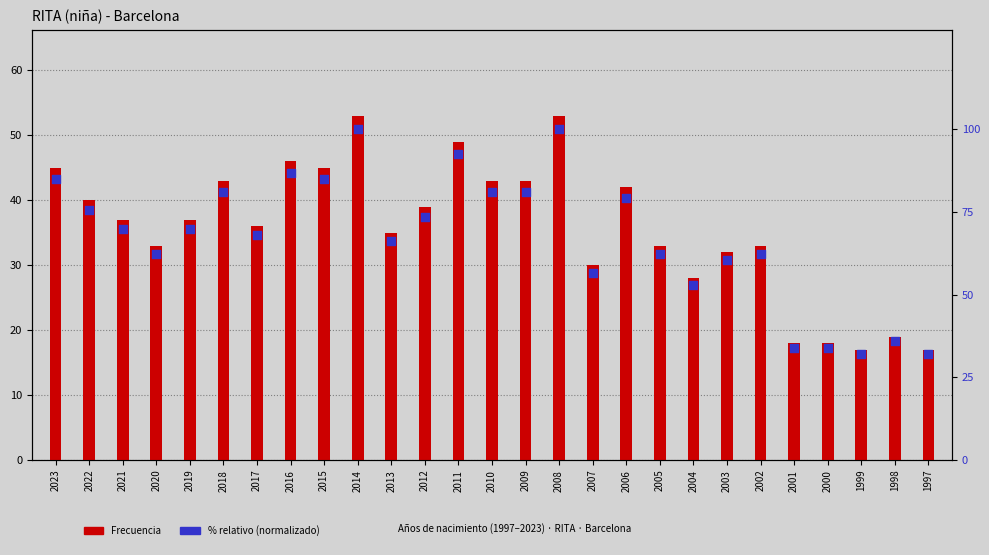

At which category is the sum across all series the highest?

2014